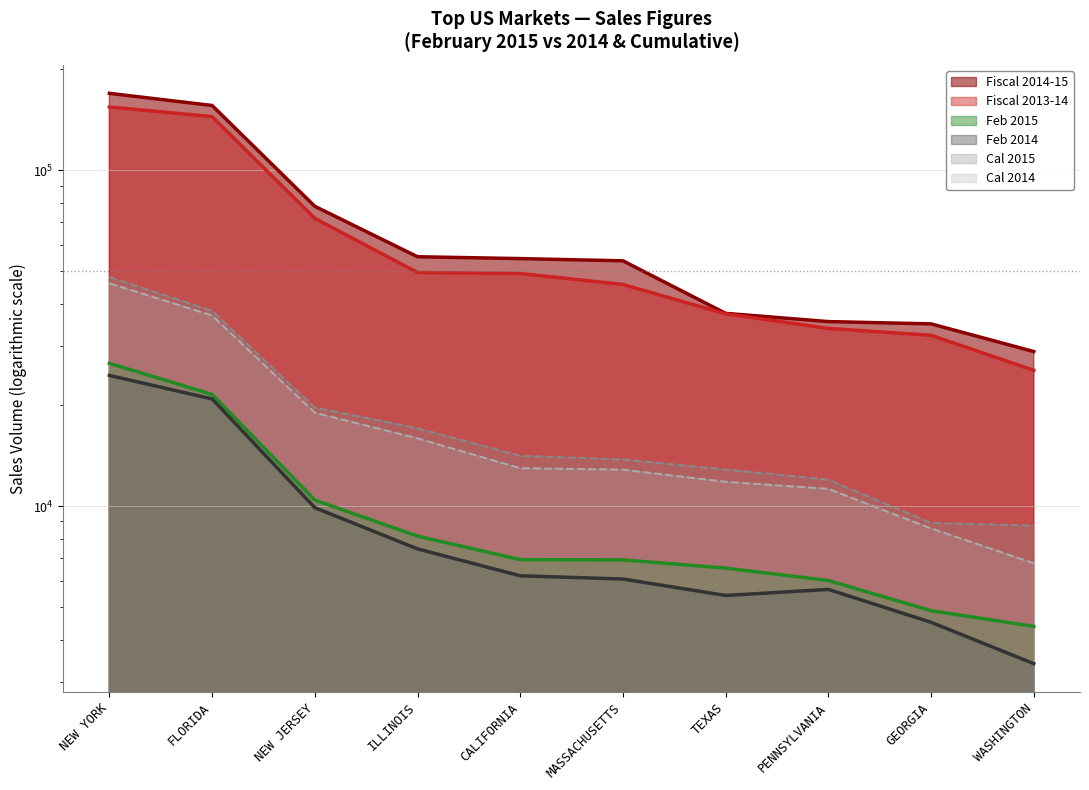

What are all the series names shown in the legend?

Fiscal 2014-15, Fiscal 2013-14, Feb 2015, Feb 2014, Cal 2015, Cal 2014